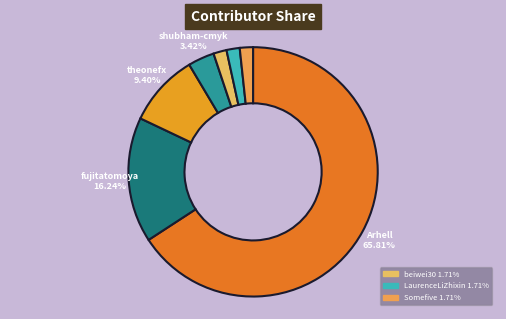

Which slice is the largest?

Arhell